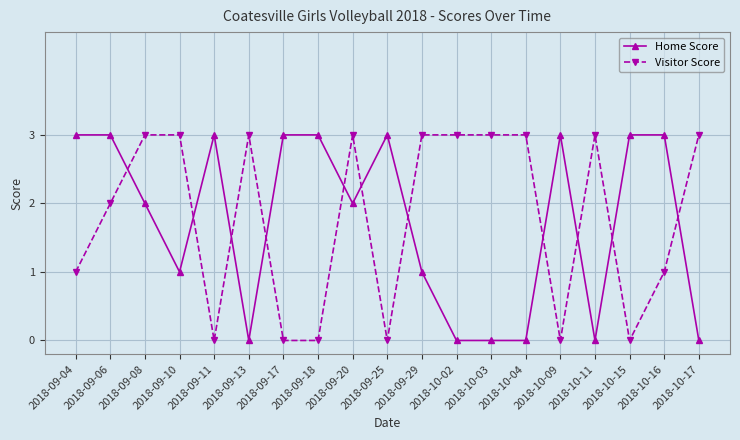

How many lines are shown in the chart?

2